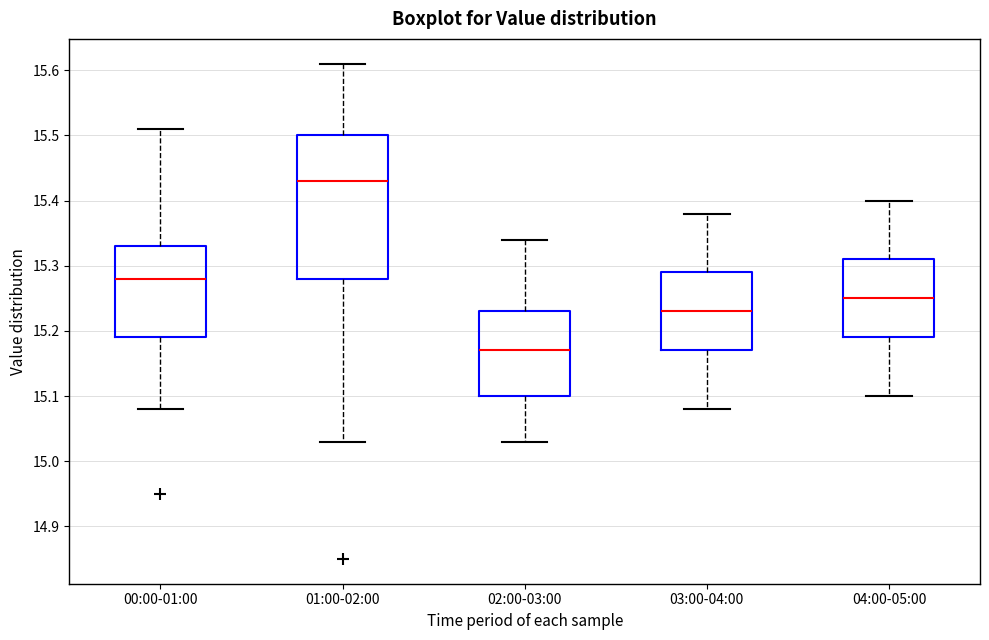

Reading left to right, transcribe this box plot: for each box, give where its median line is, the range the box spans, and where its two whiskers end, as read against the y-axis. The values are not printed on the chart, so give them approximately, as read against the axis.

00:00-01:00: median 15.28, box 15.19 to 15.33, whiskers 15.08 to 15.51
01:00-02:00: median 15.43, box 15.28 to 15.50, whiskers 15.03 to 15.61
02:00-03:00: median 15.17, box 15.10 to 15.23, whiskers 15.03 to 15.34
03:00-04:00: median 15.23, box 15.17 to 15.29, whiskers 15.08 to 15.38
04:00-05:00: median 15.25, box 15.19 to 15.31, whiskers 15.10 to 15.40